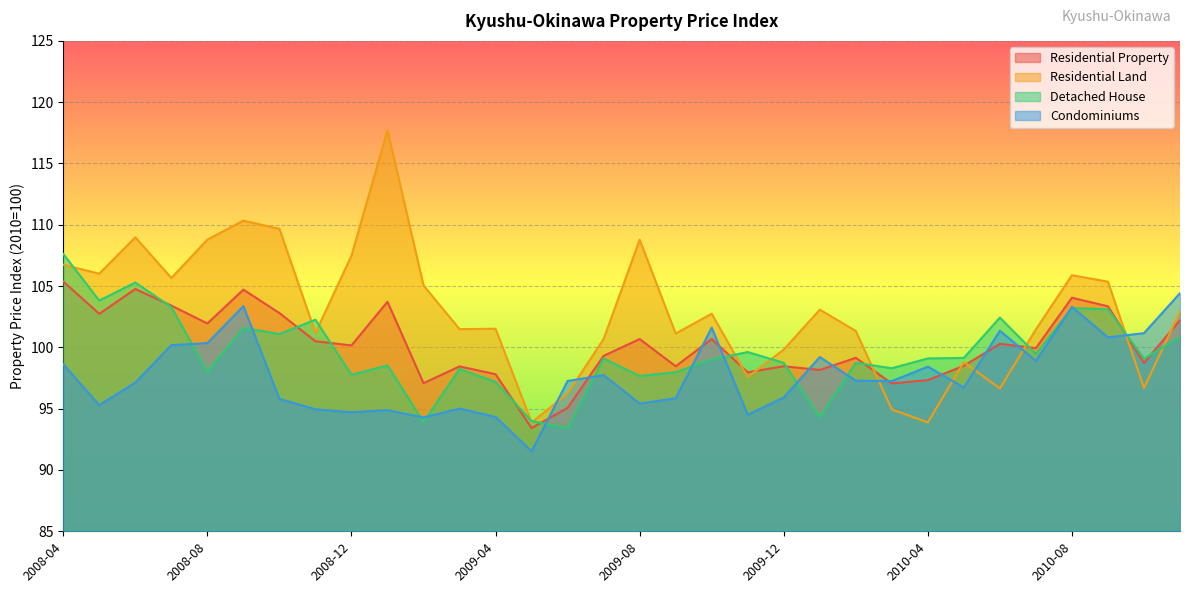

Which label corresponds to the largest value in the chart?

2009-01